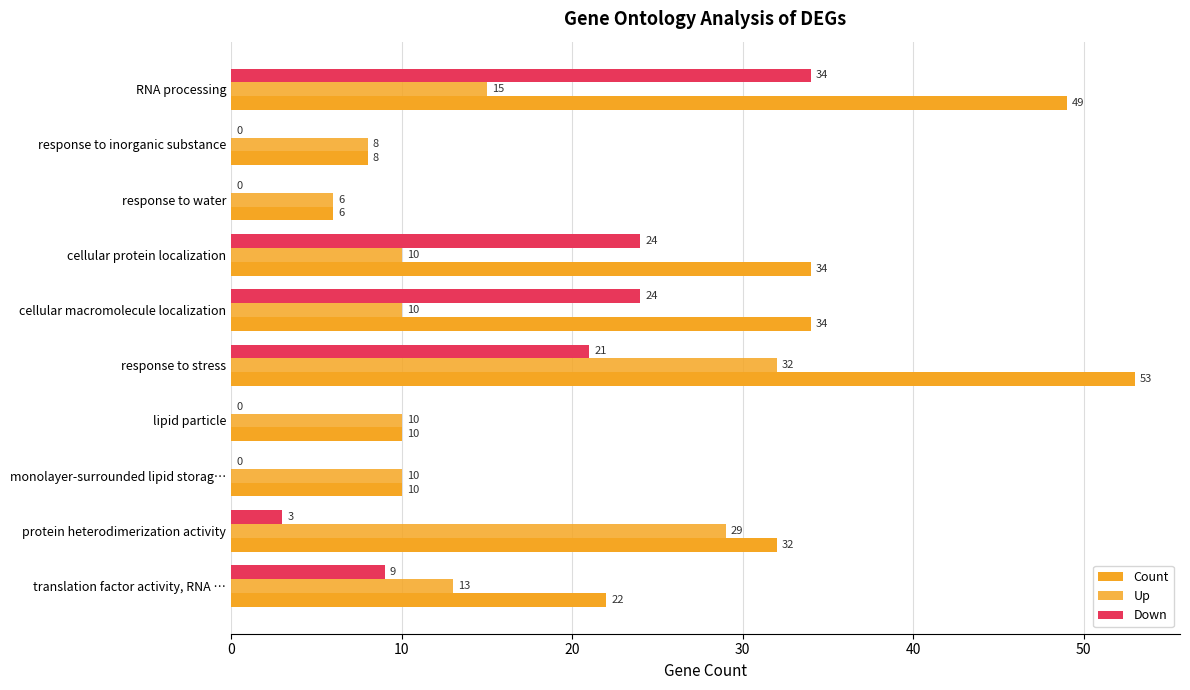

How many series are shown in this chart?

3